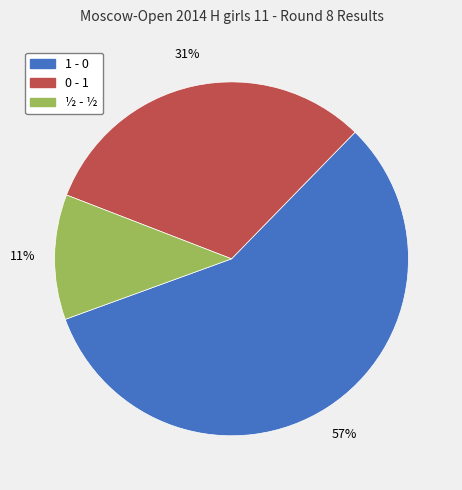

True or false: 1 - 0 accounts for 57% of the total.

True